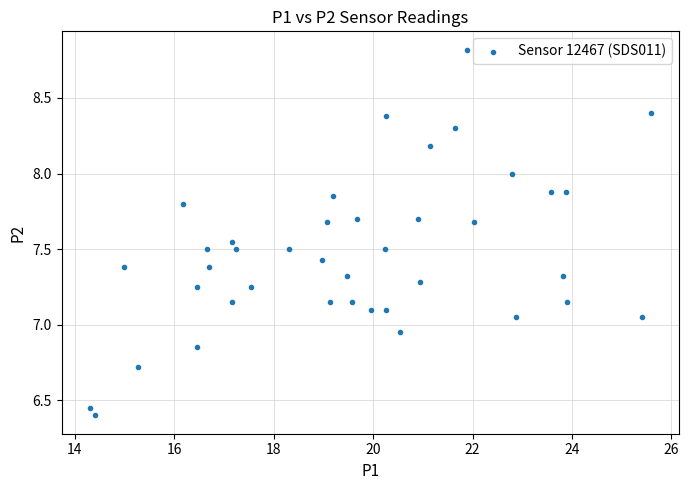

What is the range of X values (max minus min)?

11.3